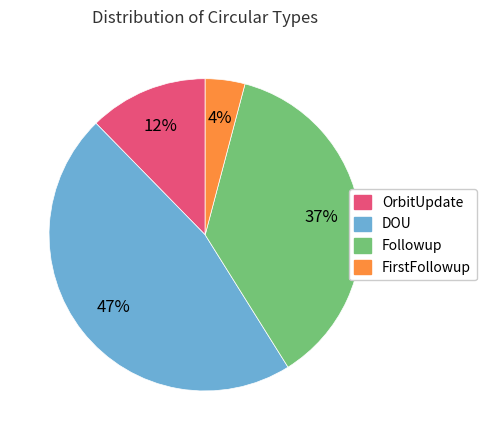

To the nearest percent, what is the average slice percentage?

25%